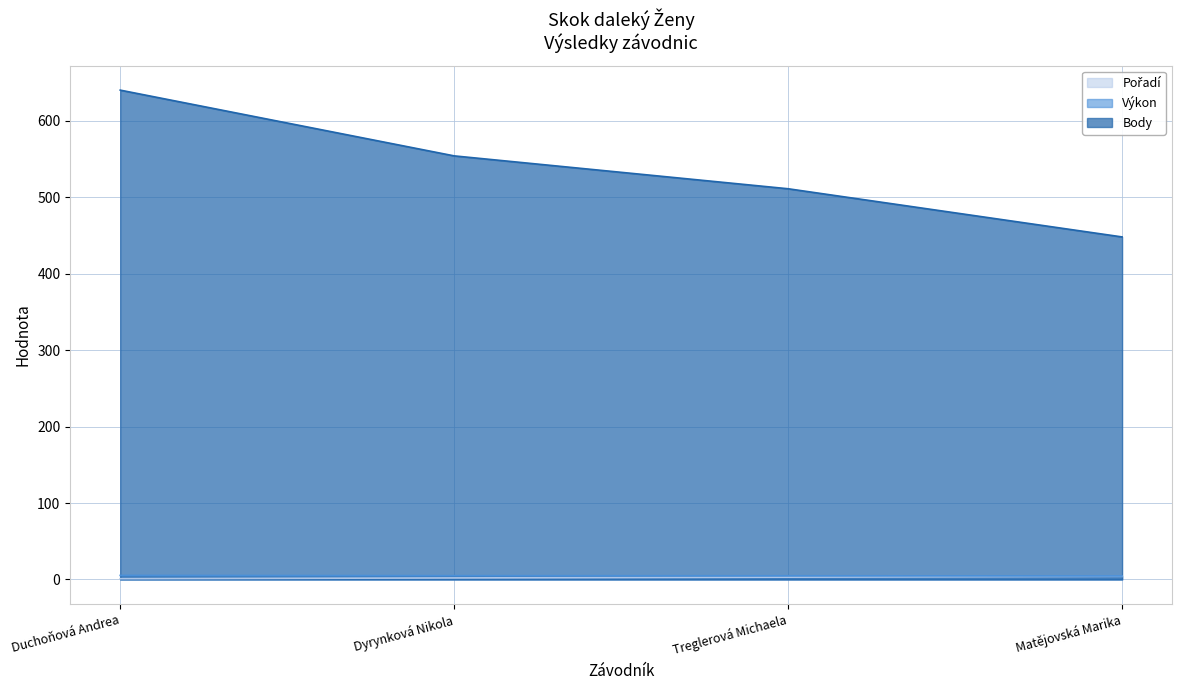

What is the difference between the maximum and minimum values in the Výkon series?

0.7